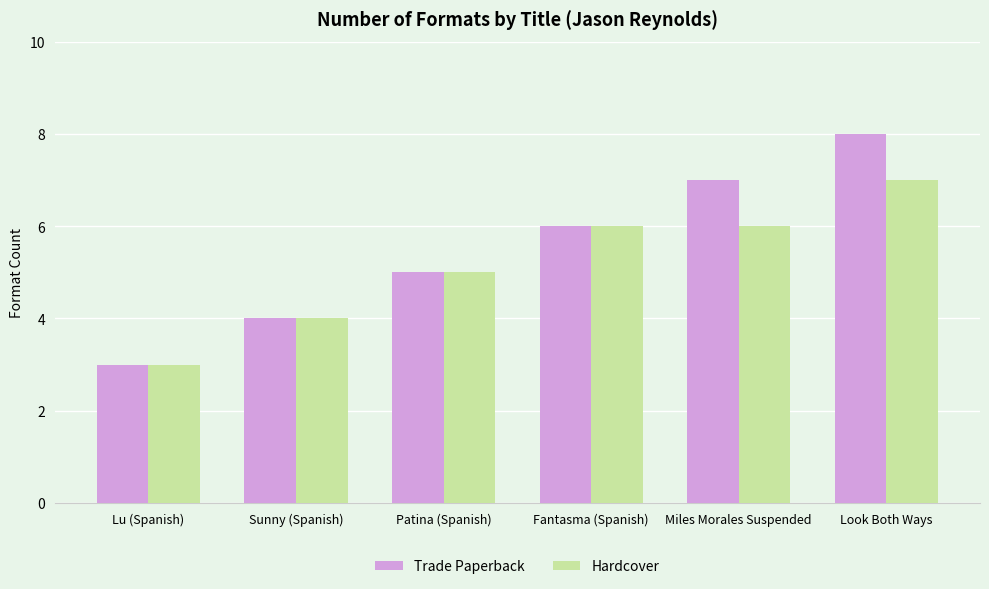

The value of Trade Paperback at Look Both Ways is 13. True or false?

False